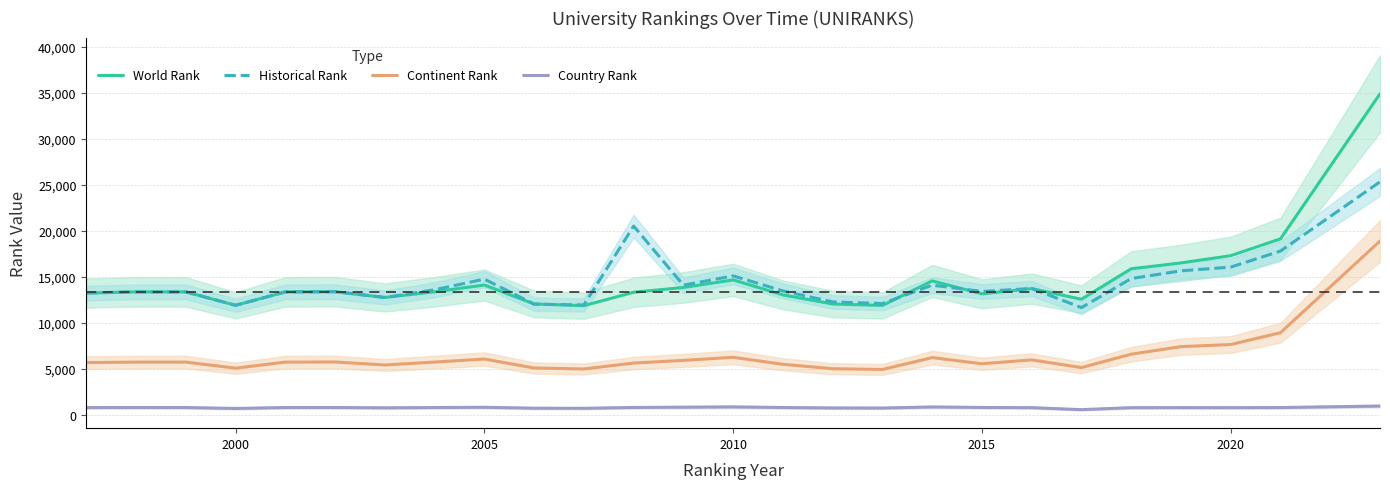

True or false: Continent Rank and World Rank intersect in this chart.

False